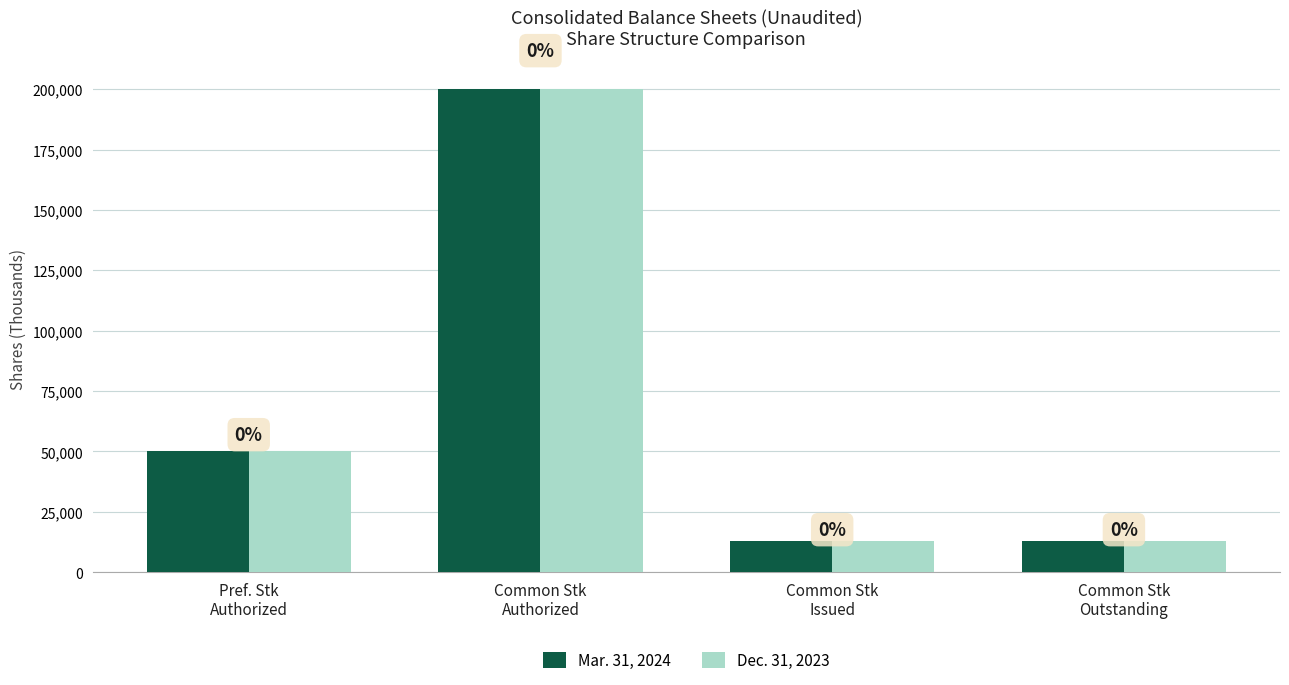

Which series changed the most between Pref. Stk
Authorized and Common Stk
Outstanding?

Mar. 31, 2024